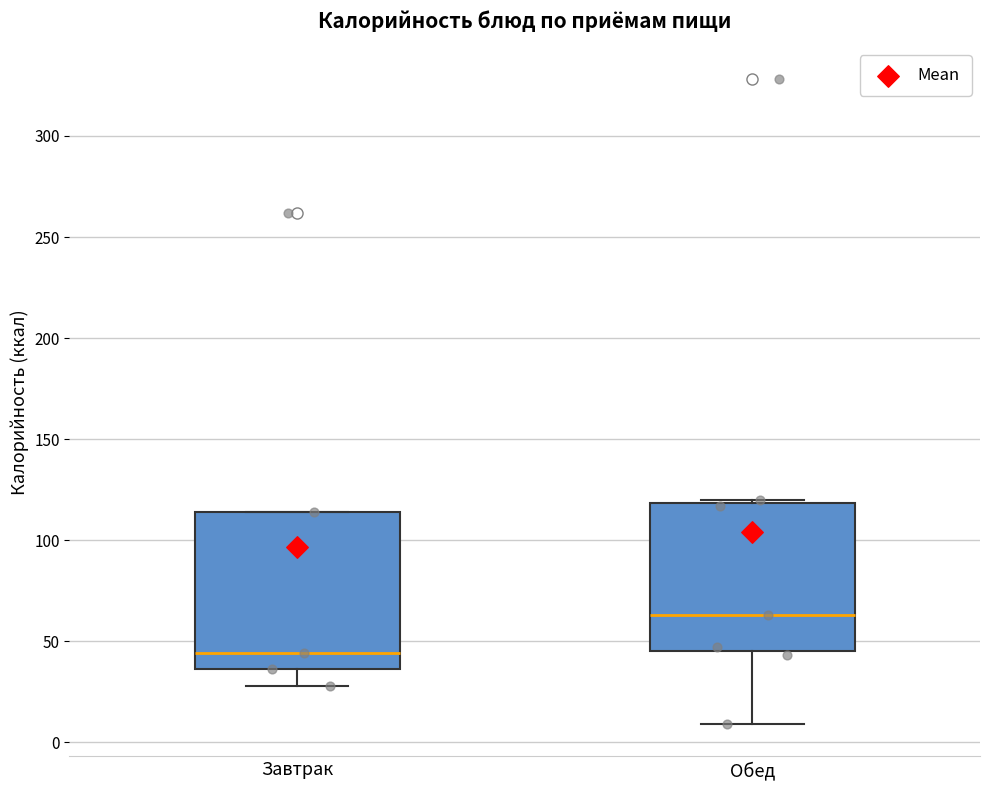

Where does the median line of the box for Завтрак sit on the y-axis? The values are not printed on the chart, so give them approximately, as read against the axis.

45